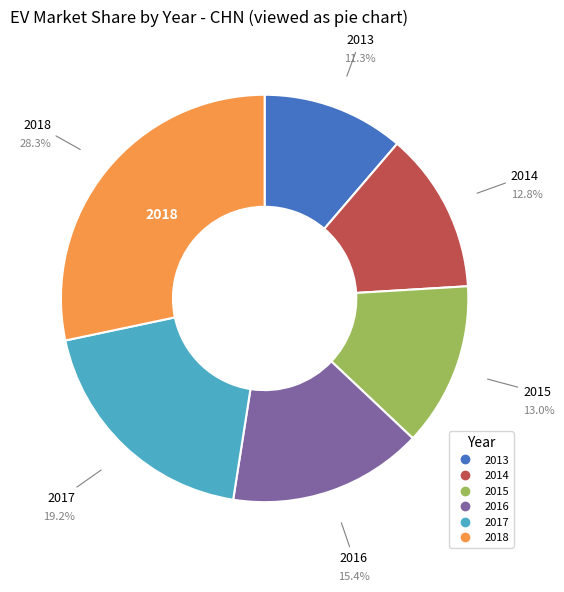

What percentage is the 2014 slice, to the nearest percent?

13%